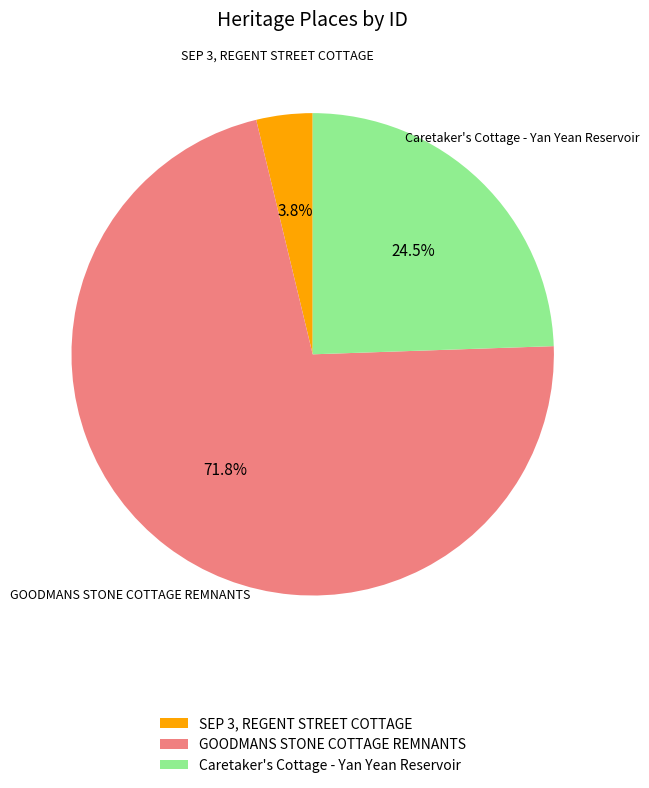

To the nearest percent, what is the average slice percentage?

33%